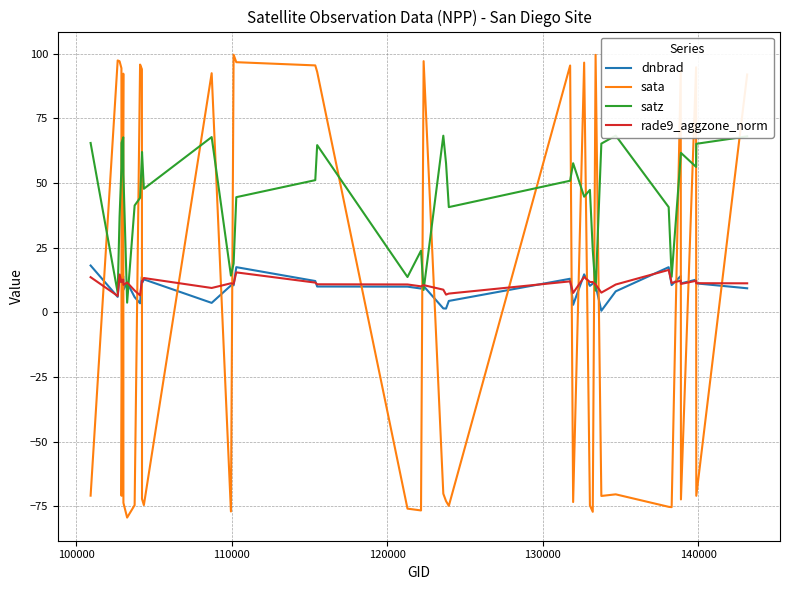

What is the highest value of the dnbrad series?

18.1